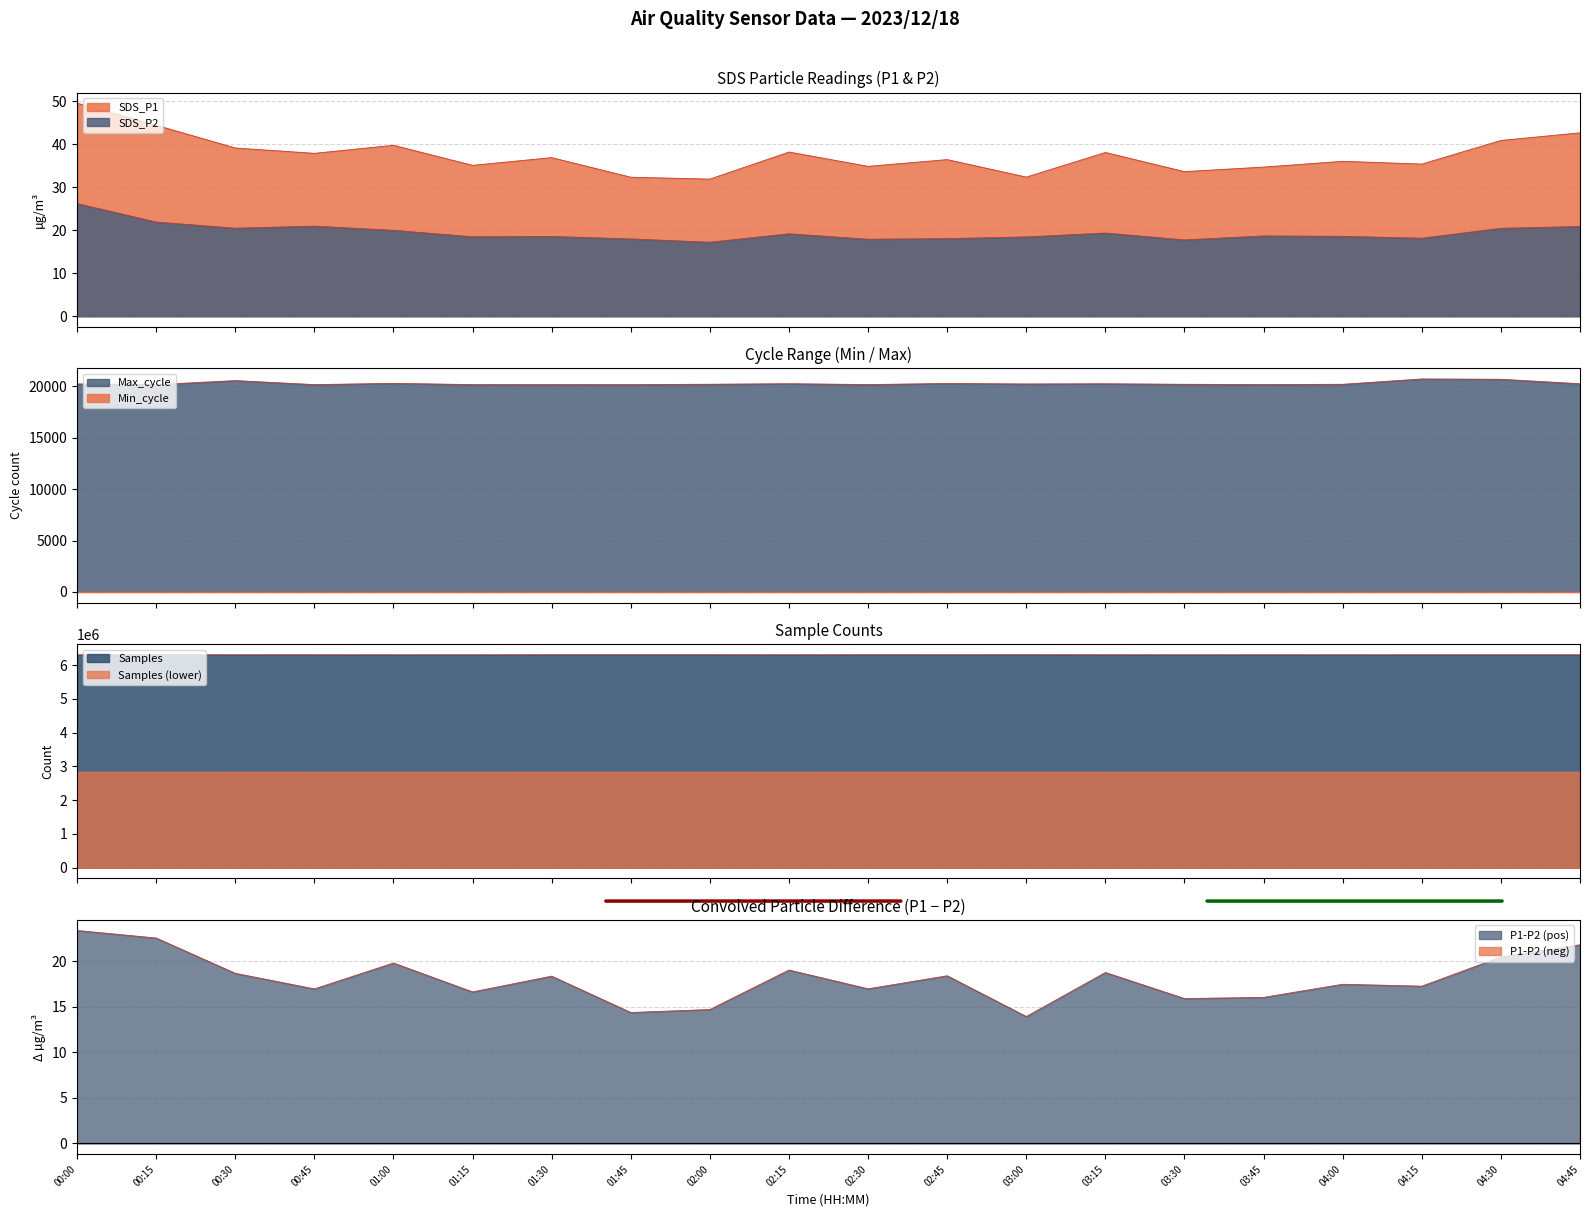

Where is the first local maximum for Max_cycle?

00:30